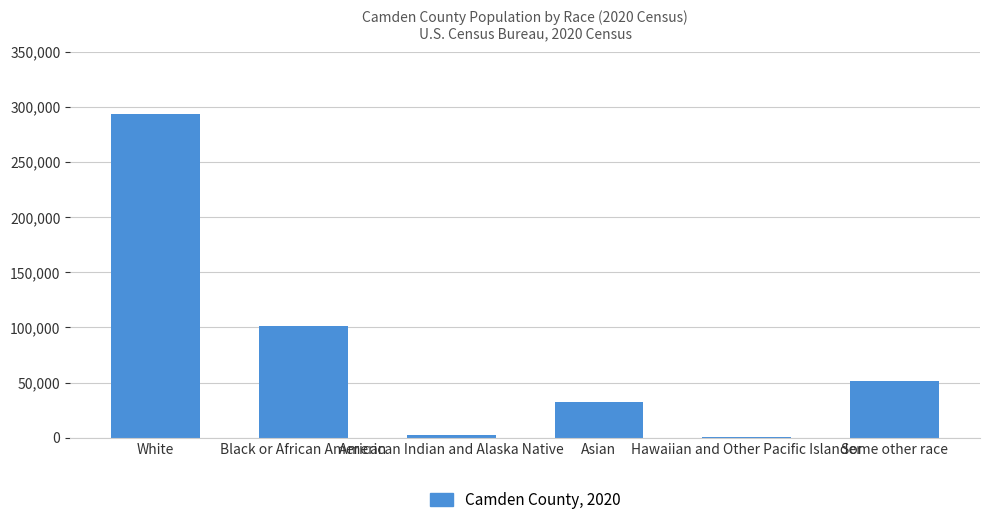

At which category does the chart reach its peak across all series?

White